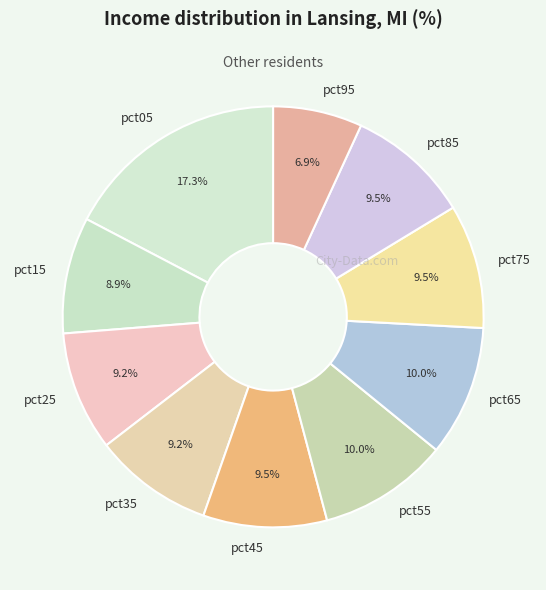

Which slice is the largest?

pct05